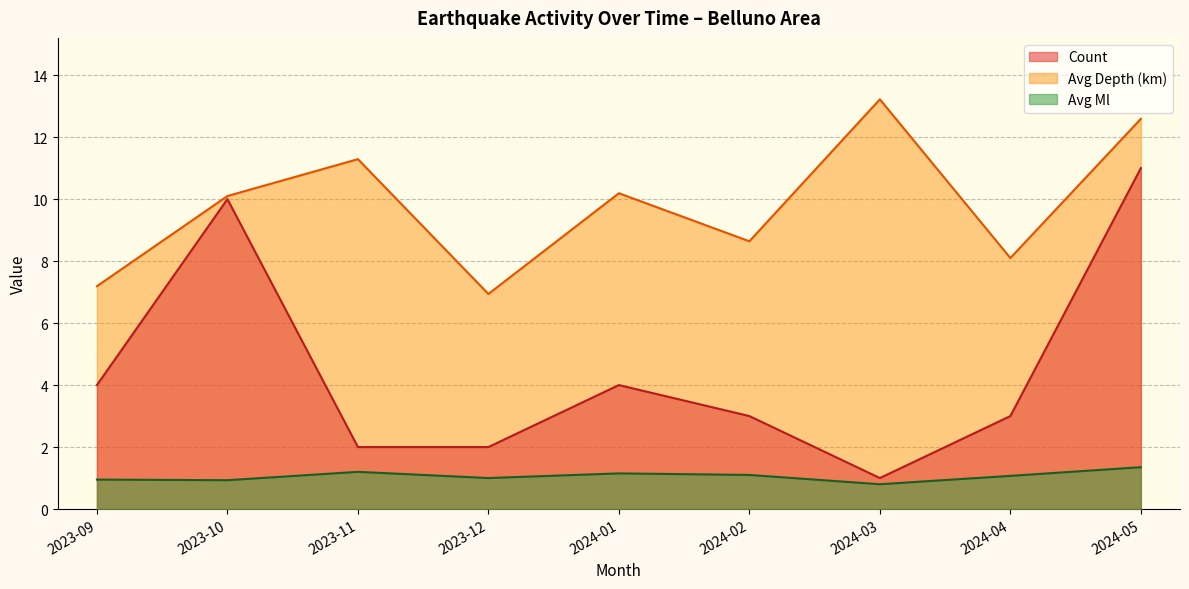

Rank the series at 2023-11 from lowest to highest value.

Avg Ml, Count, Avg Depth (km)